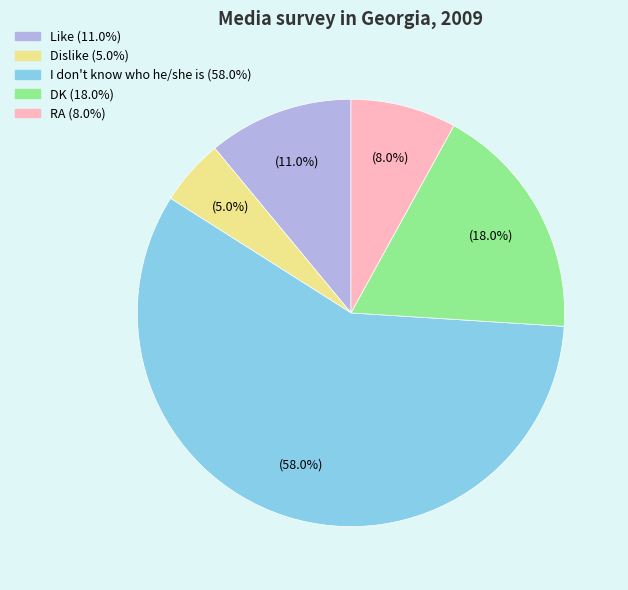

Is there a majority slice in this chart?

Yes